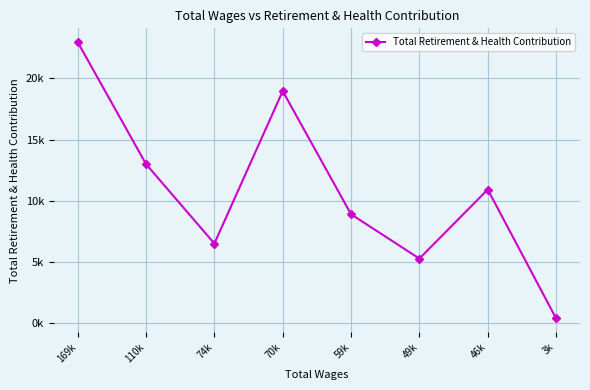

What is the change in value from 110k to 46k?

-2074